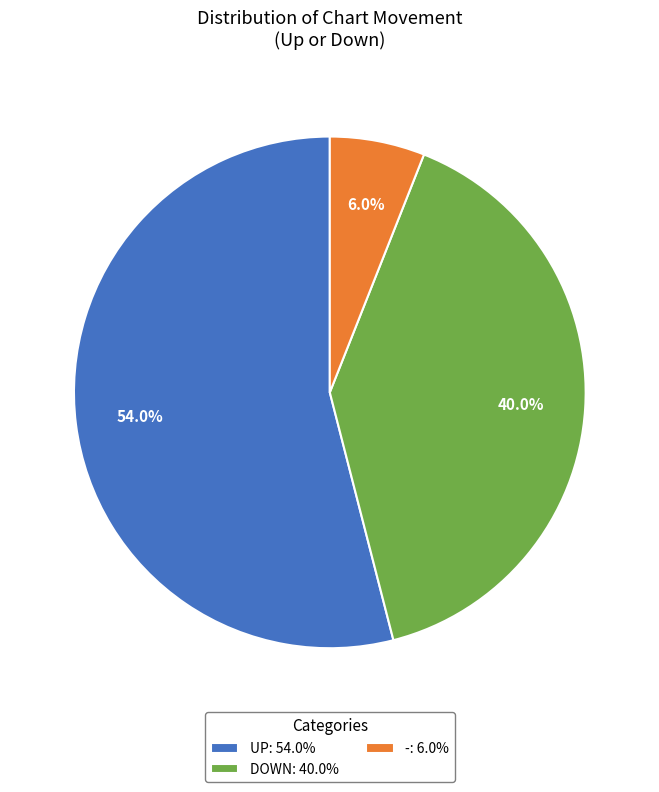

Rank the categories by value from lowest to highest.

-: 6.0%, DOWN: 40.0%, UP: 54.0%